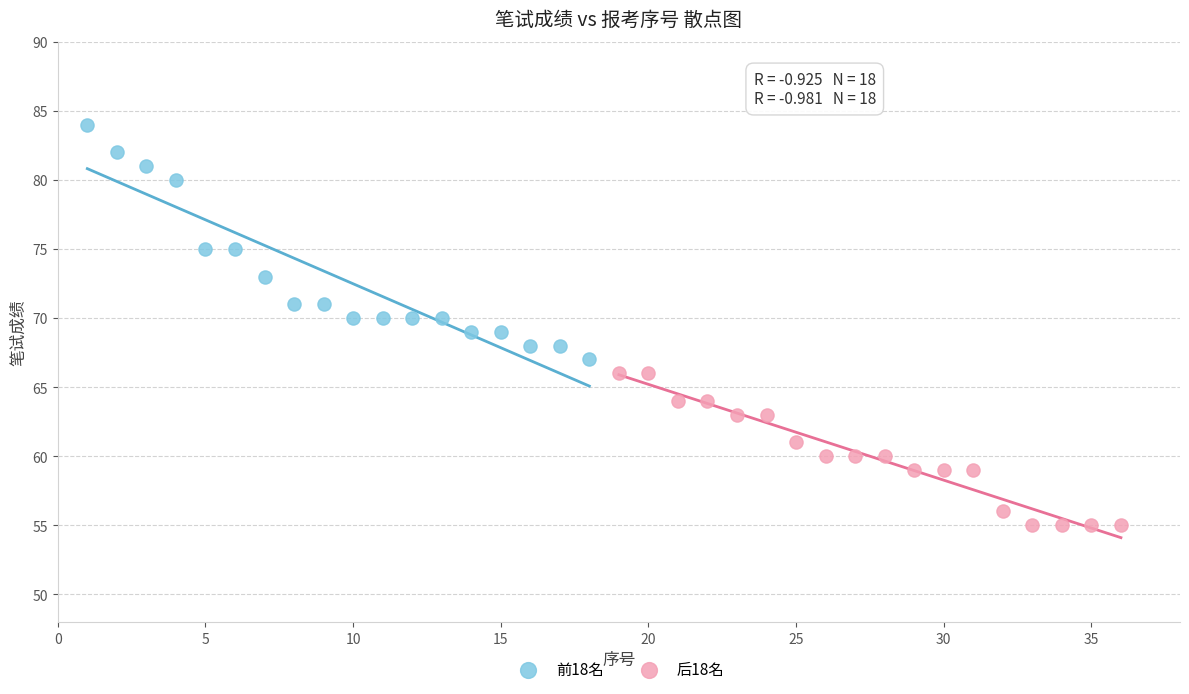

Which series reaches the minimum Y coordinate?

后18名